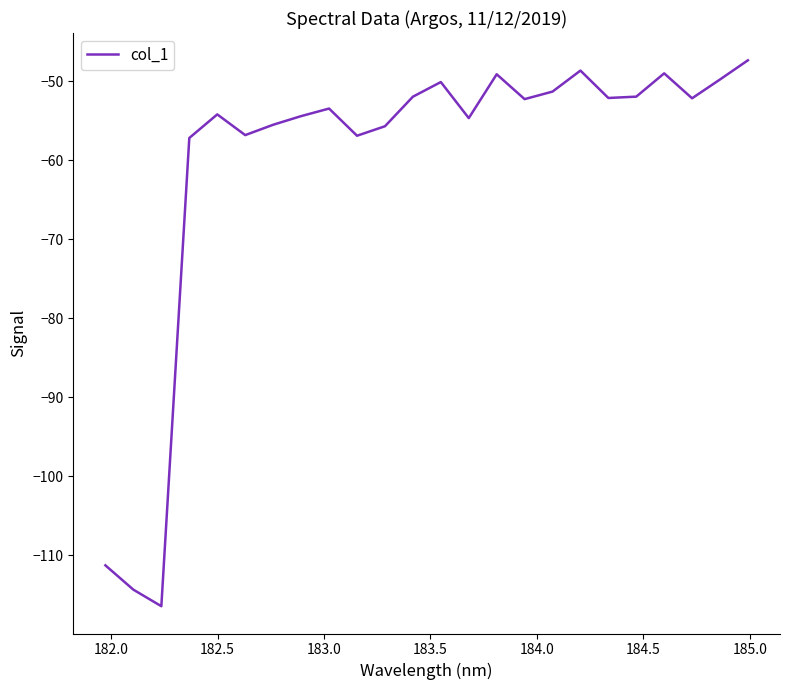

What is the smallest value displayed?

-116.4